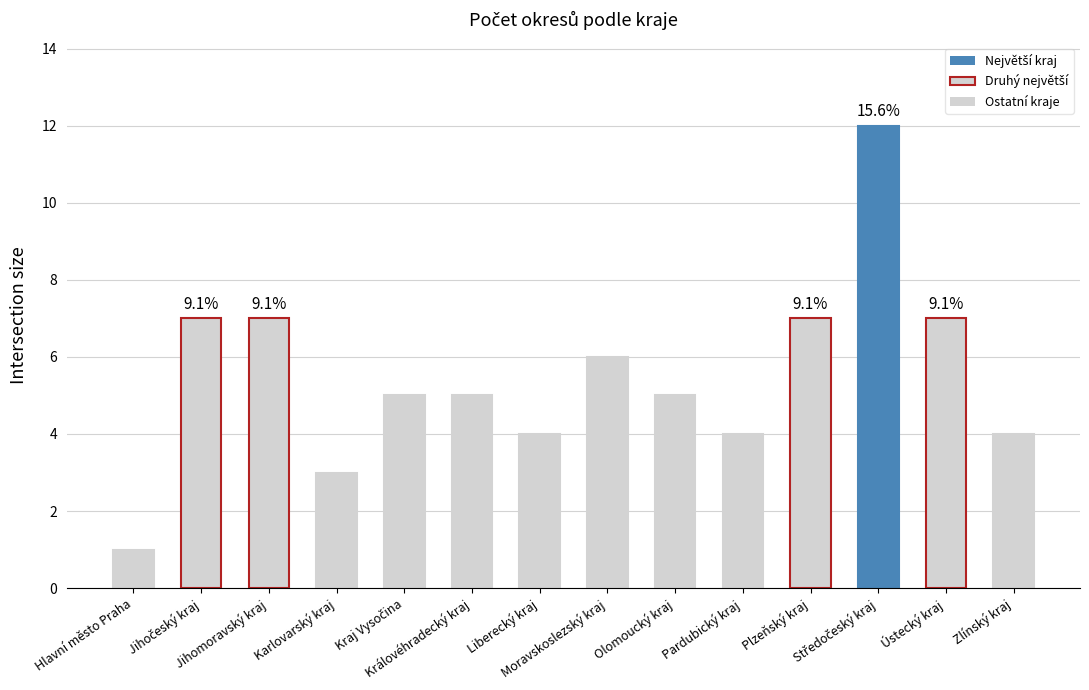

True or false: the data shows 5 at Kraj Vysočina.

True